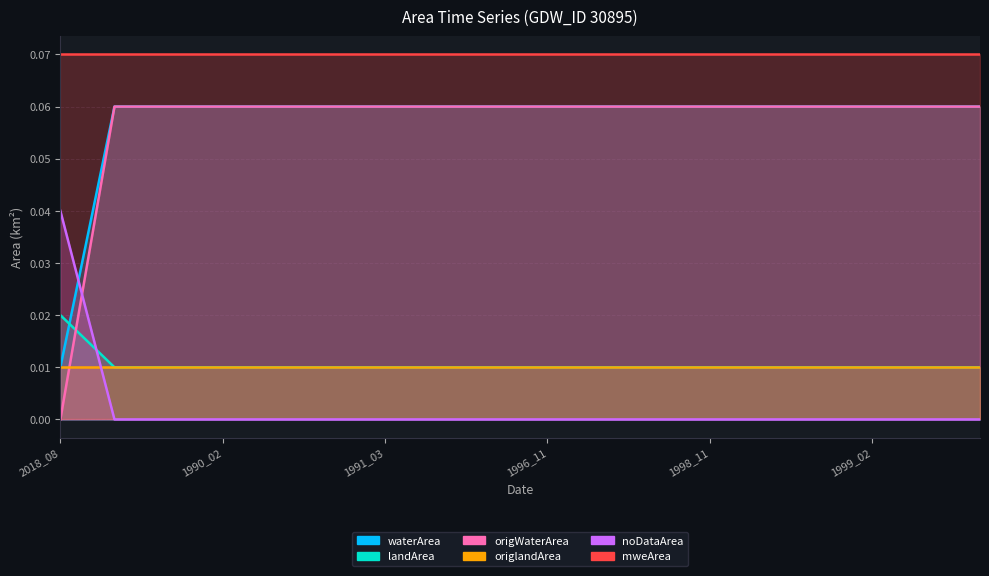

The value of origWaterArea at 2018_08 is -0.0. True or false?

False